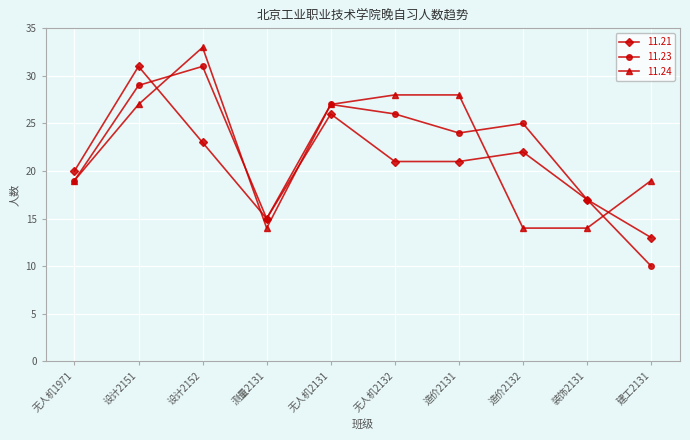

What is the value of the 11.21 point at the 8th from the left?

22